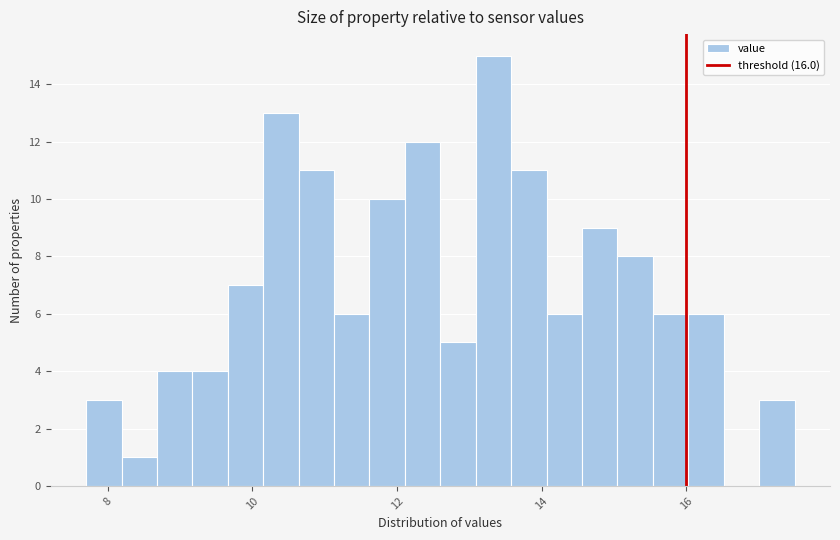

Around what value on the x-axis is the tallest bar? Give the approximate position of its centre, as read against the axis.

13.4